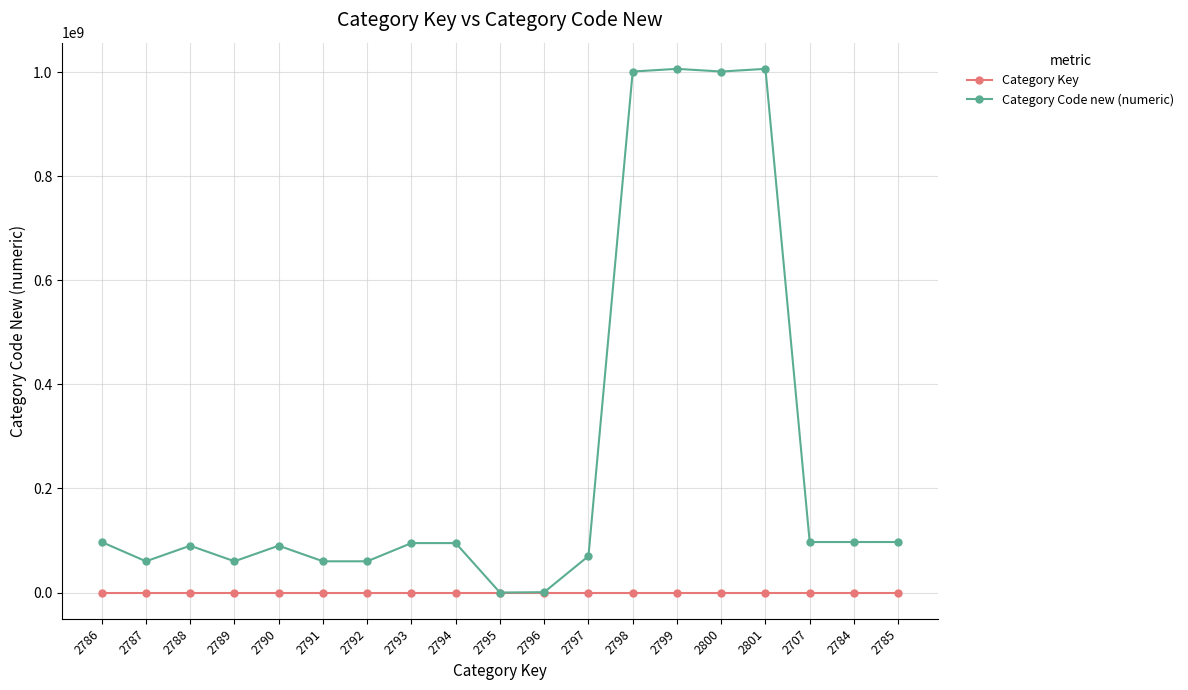

How many data points does each series have?

19